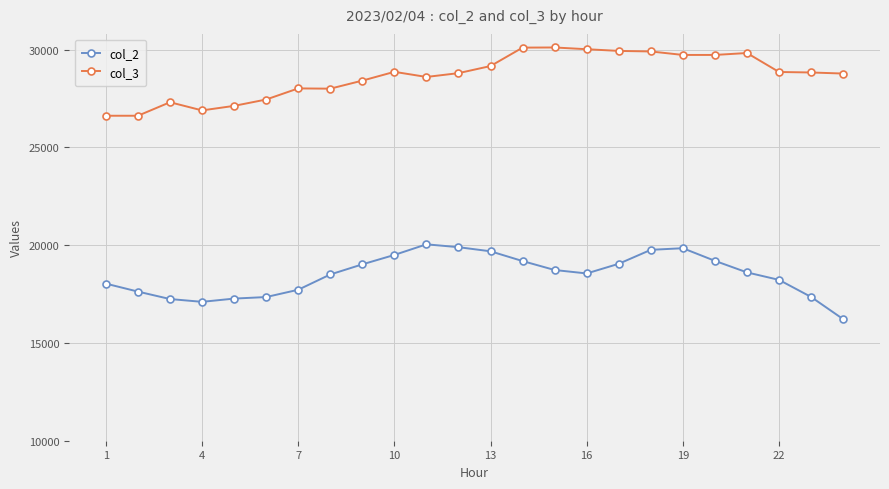

What are all the series names shown in the legend?

col_2, col_3